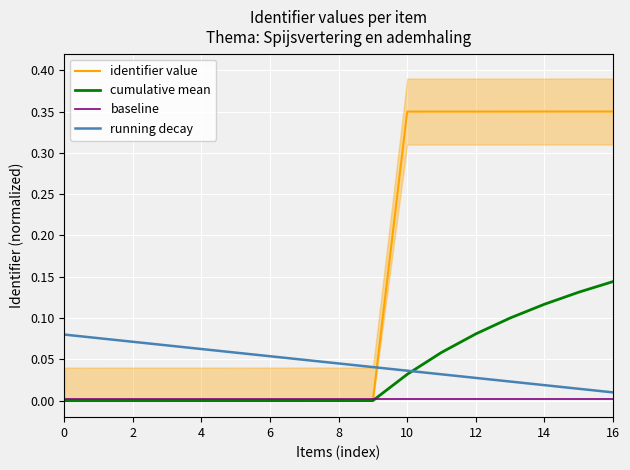

How many lines are shown in the chart?

4